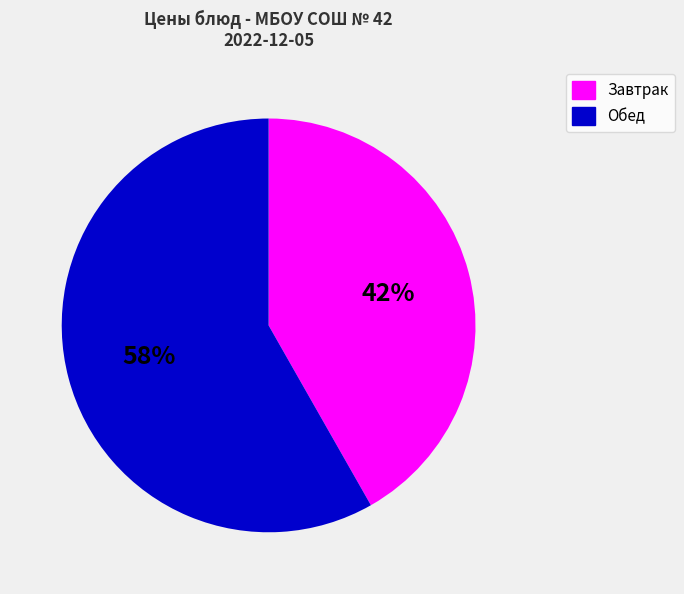

Is there a majority slice in this chart?

Yes